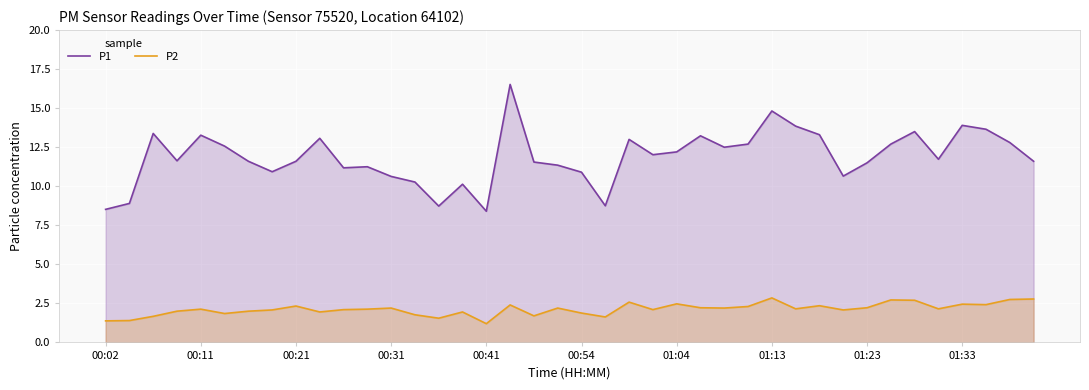

What is the spread (max minus min) of values at 17?

14.1